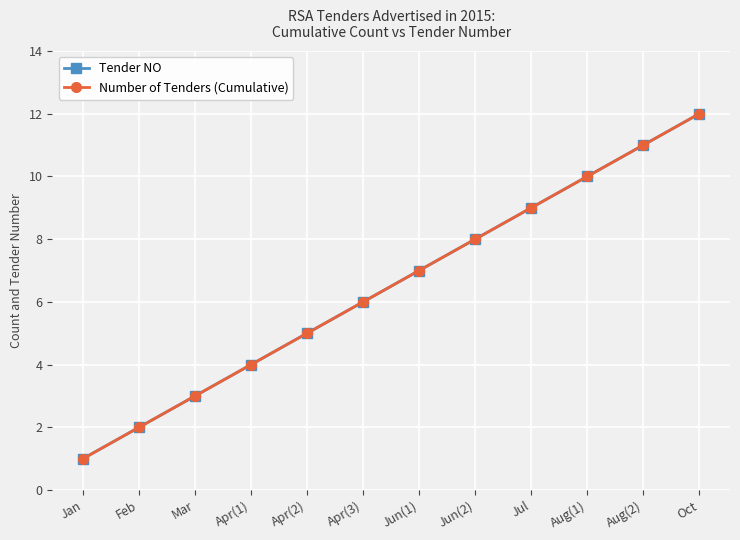

What is the lowest value of the Tender NO series?

1